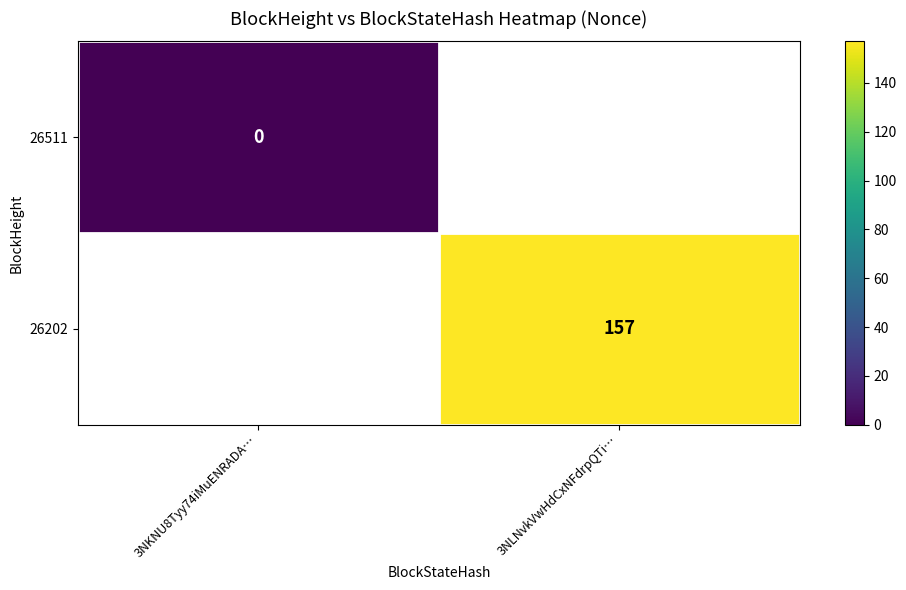

True or false: 26202 has a value of 75 at 3NLNvkVwHdCxNFdrpQTi….

False